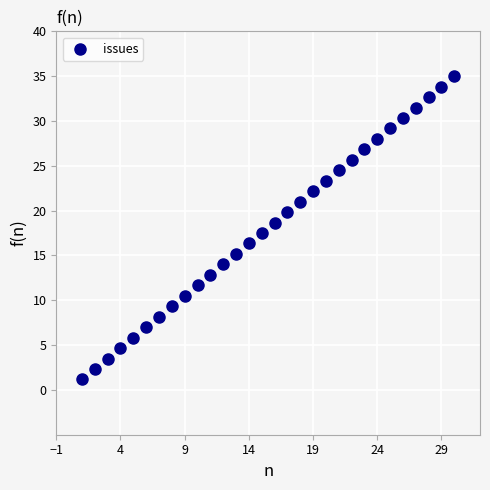

What is the range of X values (max minus min)?

29.0